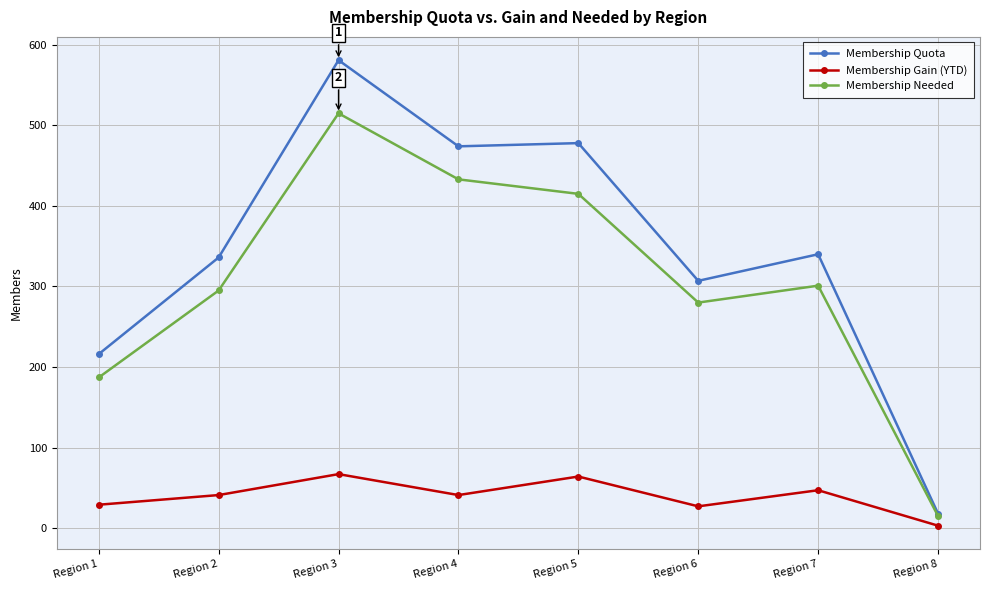

What is the difference between the highest and lowest values at Region 2?

295